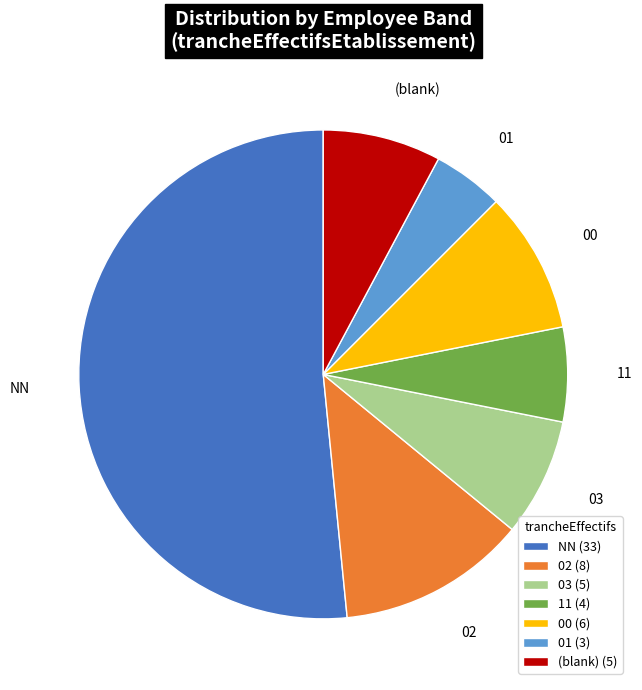

What is the largest slice in the pie chart?

NN